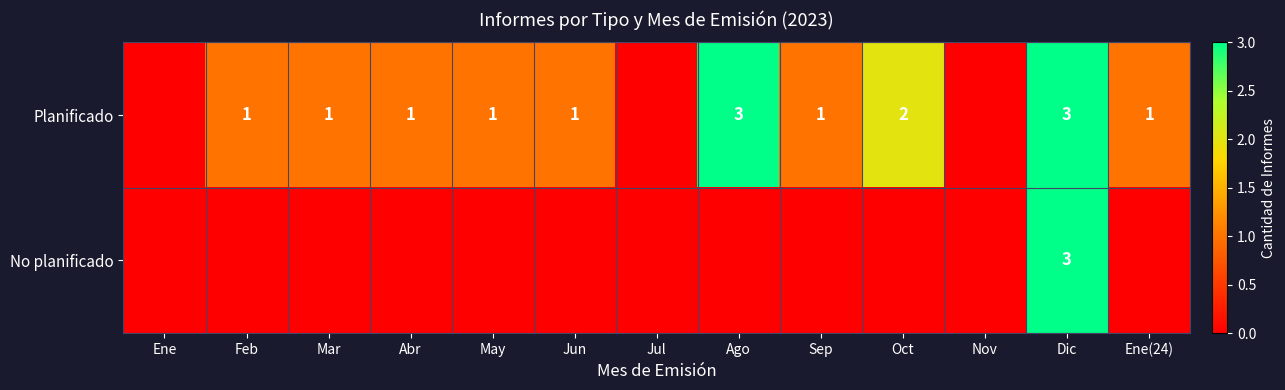

True or false: Planificado has a value of 2 at Jun.

False